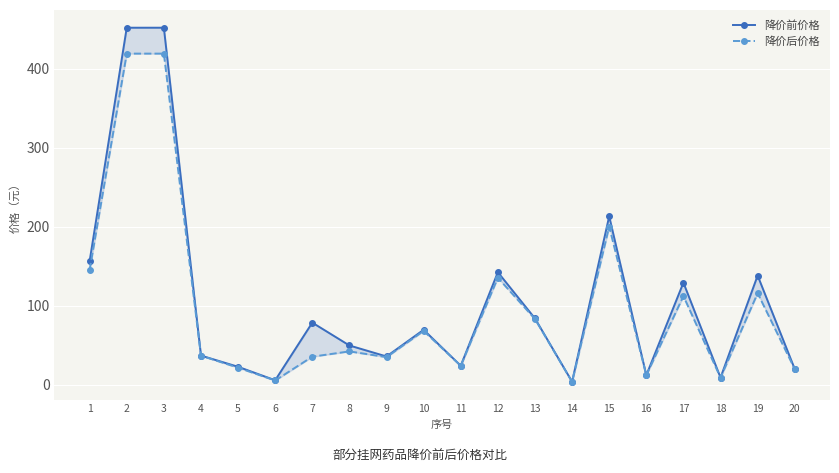

At which category is the sum across all series the highest?

3